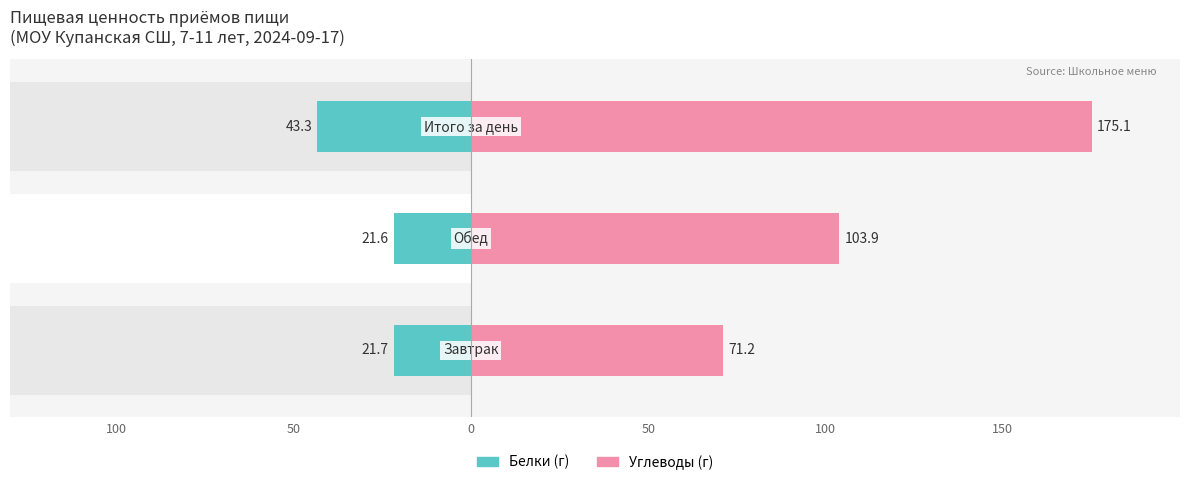

Which series changed the most between 100 and 50?

Углеводы (г)